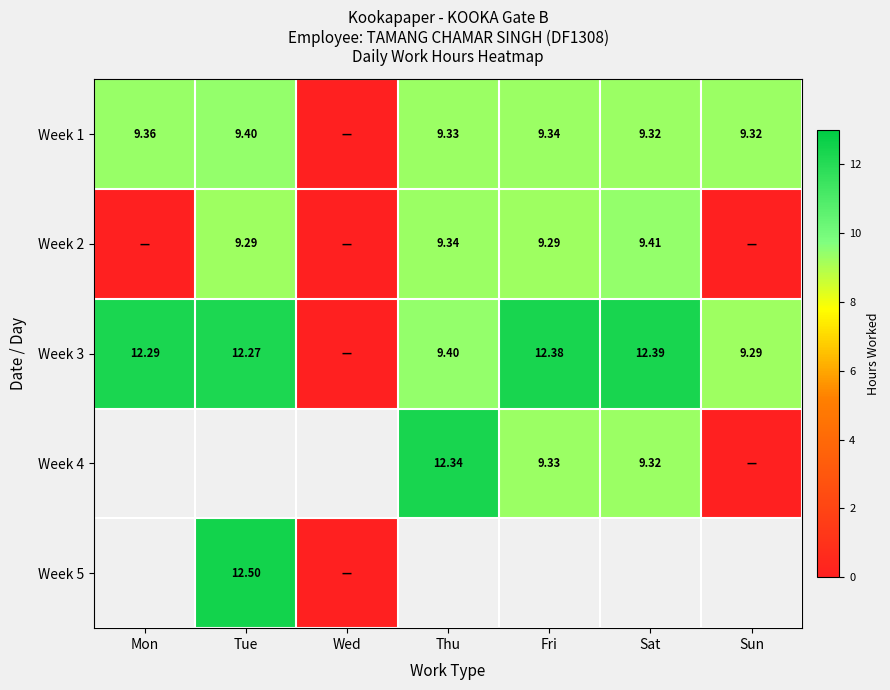

Is the value of Week 4 at Sat greater than the value of Week 2 at Tue?

Yes